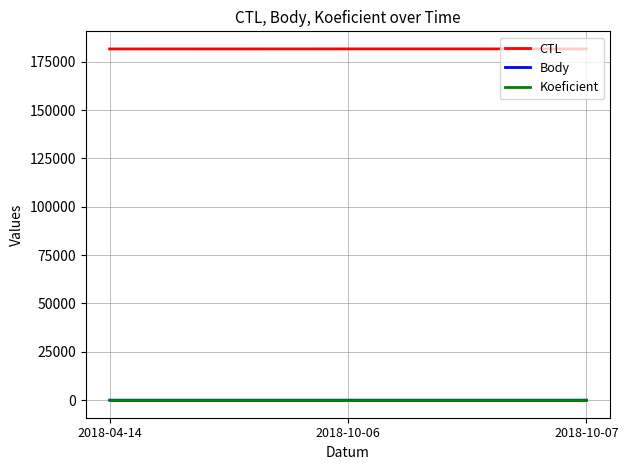

What is the sum of the Body values at 2018-10-06 and 2018-10-07?

2